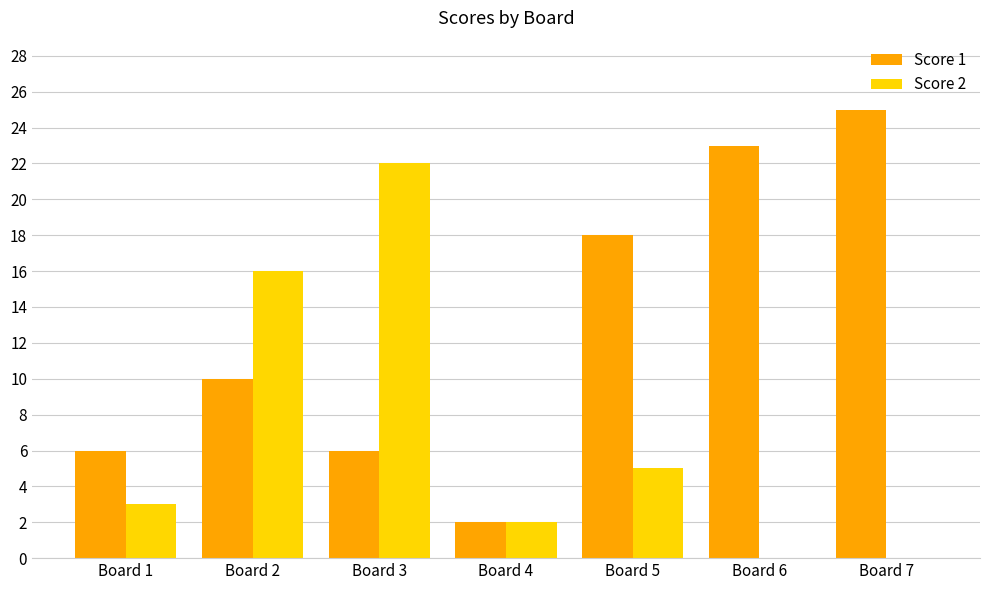

What is the sum of all Score 1 values?

90